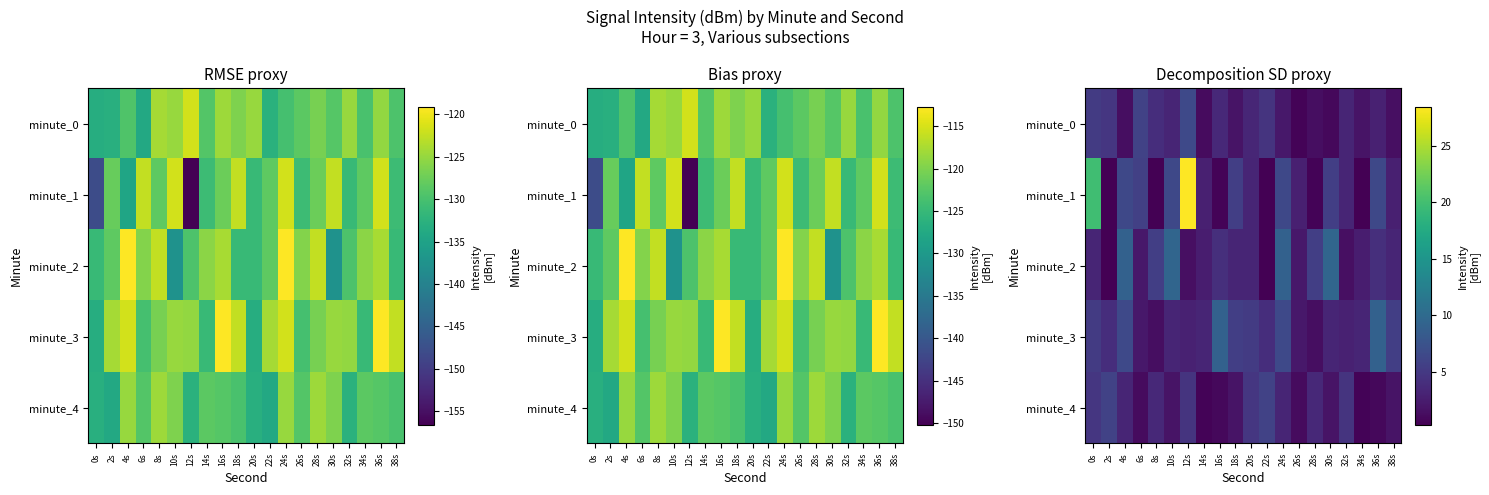

Which category has the highest value in the minute_4 series?

2s